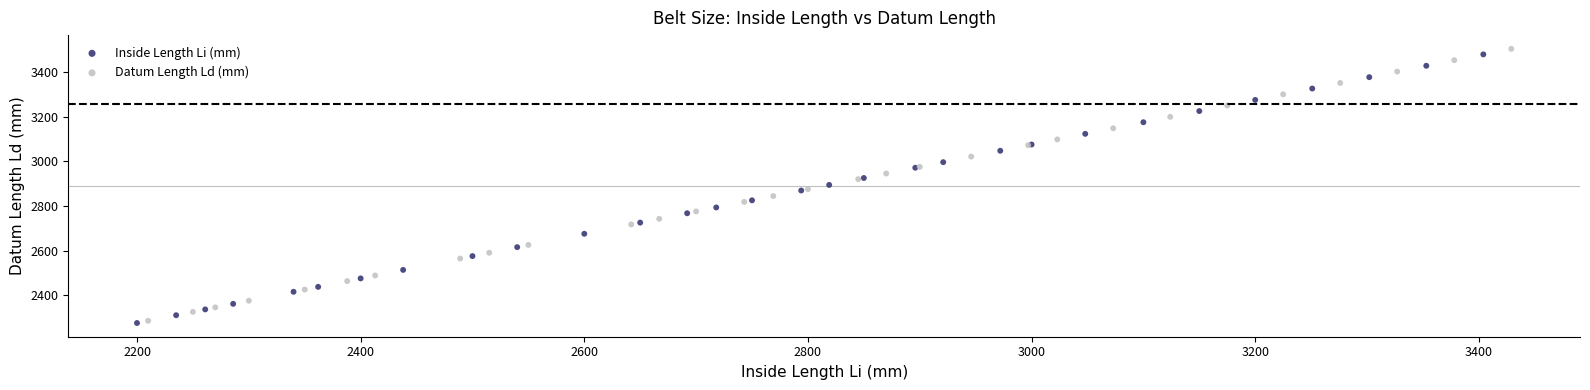

Which series has the largest Y range (max minus min)?

Datum Length Ld (mm)